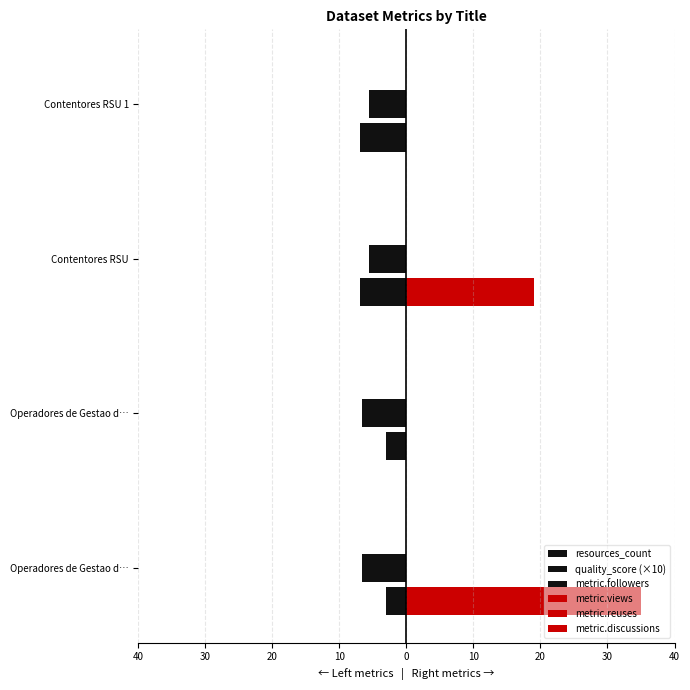

Reading left to right, what are all the values shown in this chart?

resources_count: -3.0	-3.0	-7.0	-7.0
quality_score (×10): -6.7	-6.7	-5.6	-5.6
metric.followers: 0.6	0.6	0.6	0.6
metric.views: 35.0	0.0	19.0	0.0
metric.reuses: 0.6	0.6	0.6	0.6
metric.discussions: 0.6	0.6	0.6	0.6